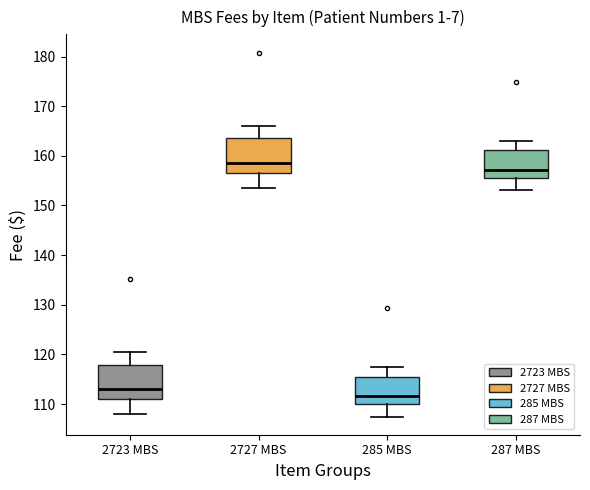

Which box has the highest median line?

2727 MBS